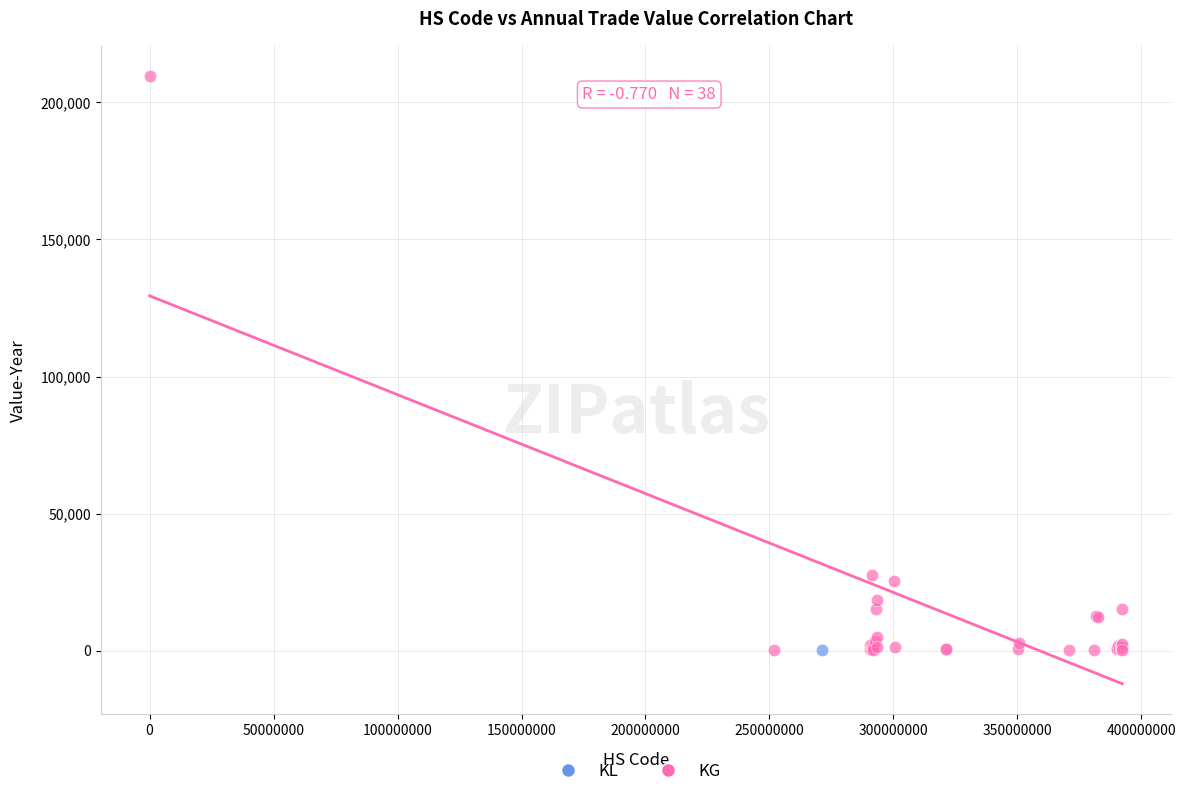

What are all the series names shown in the legend?

KL, KG